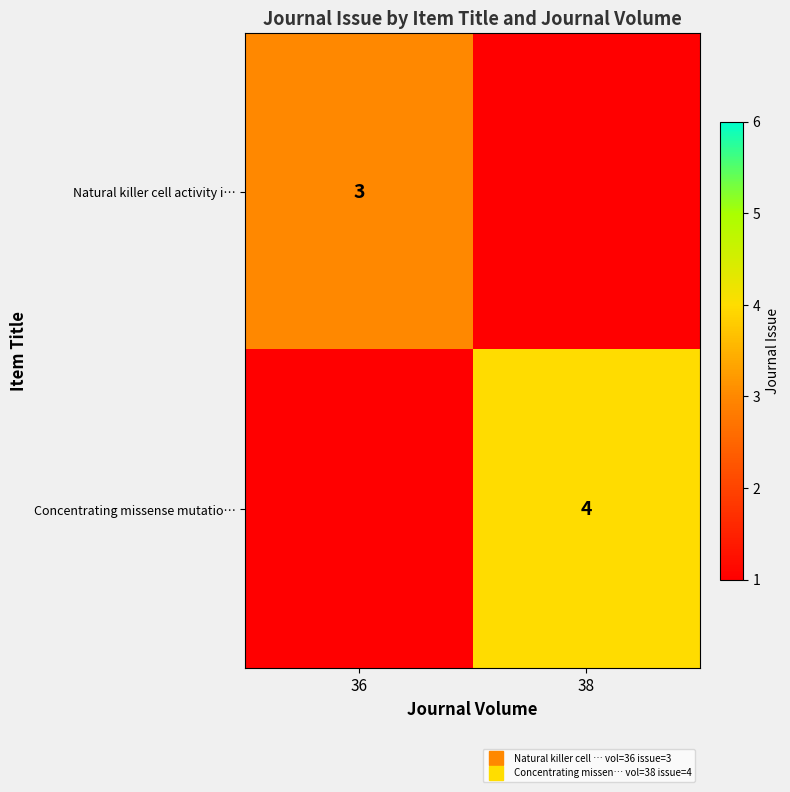

At which label does Concentrating missense mutatio… reach its minimum?

36